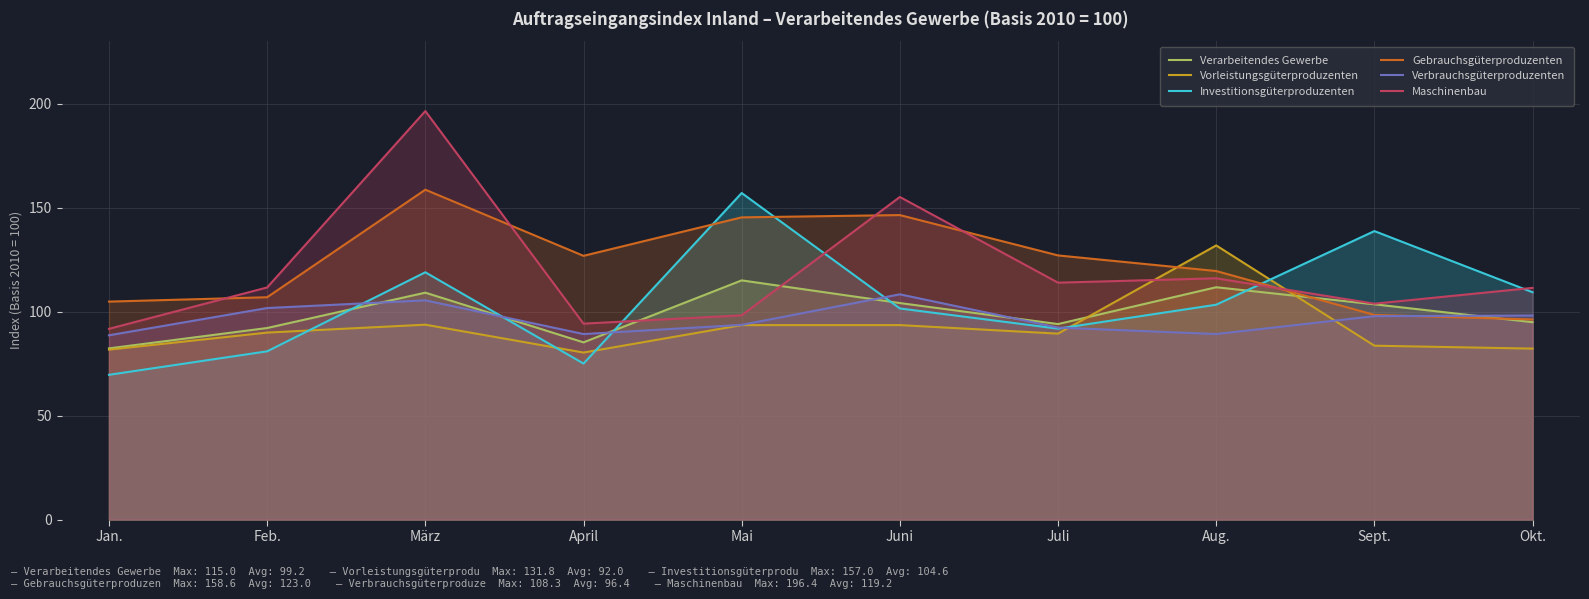

What is the maximum value shown in the chart?

196.4